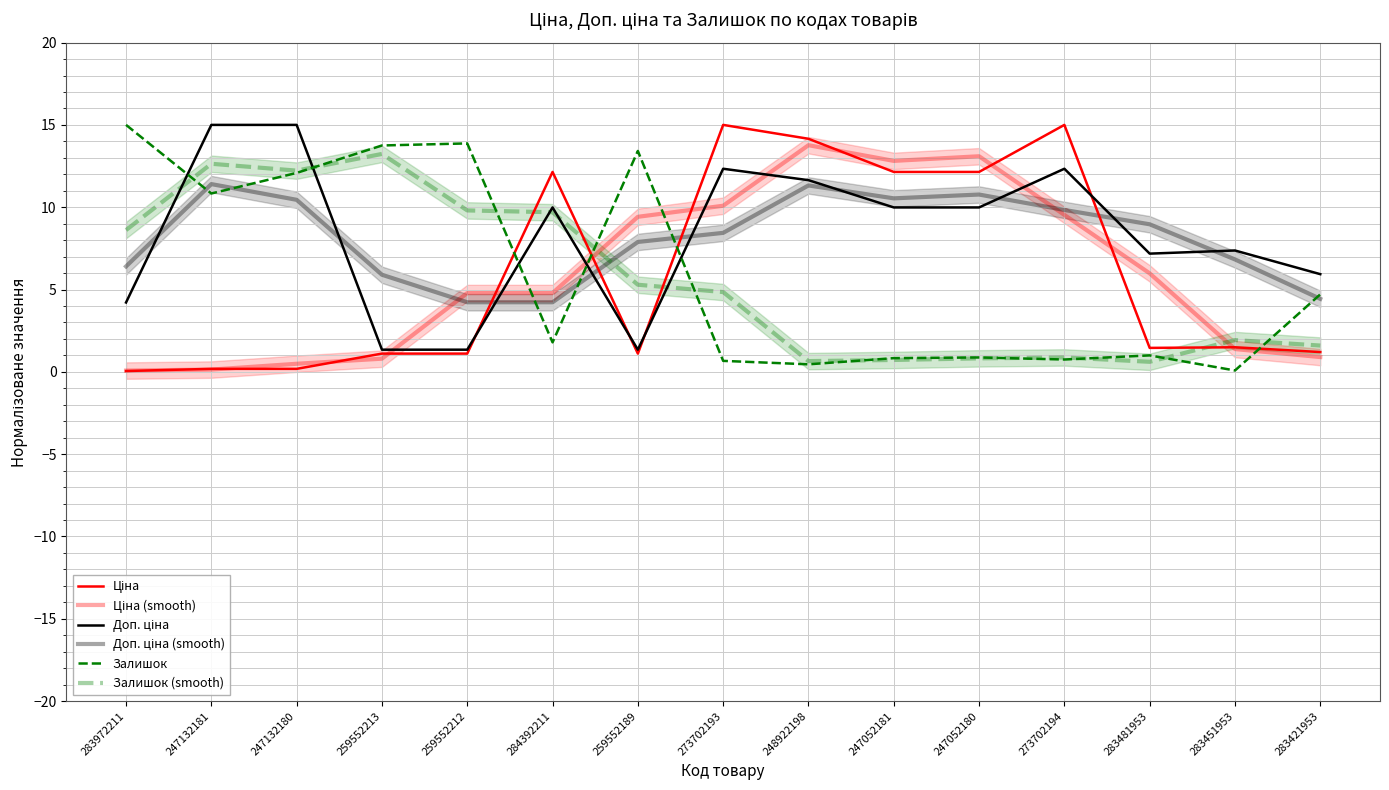

At how many categories does at least one series exceed 2?

15